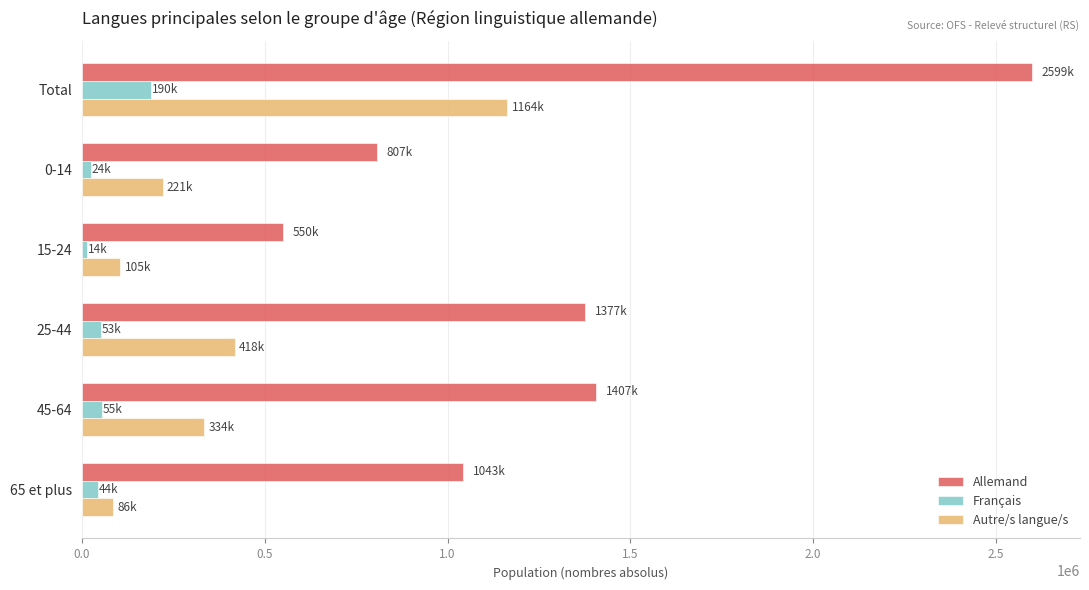

At which category does the chart reach its peak across all series?

Total